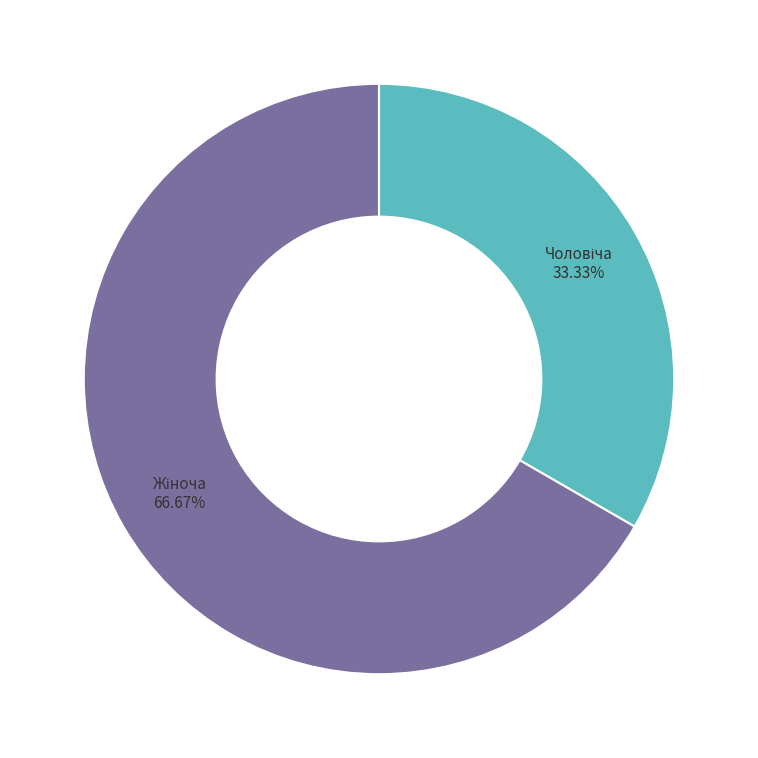

Does any single category account for the majority?

Yes